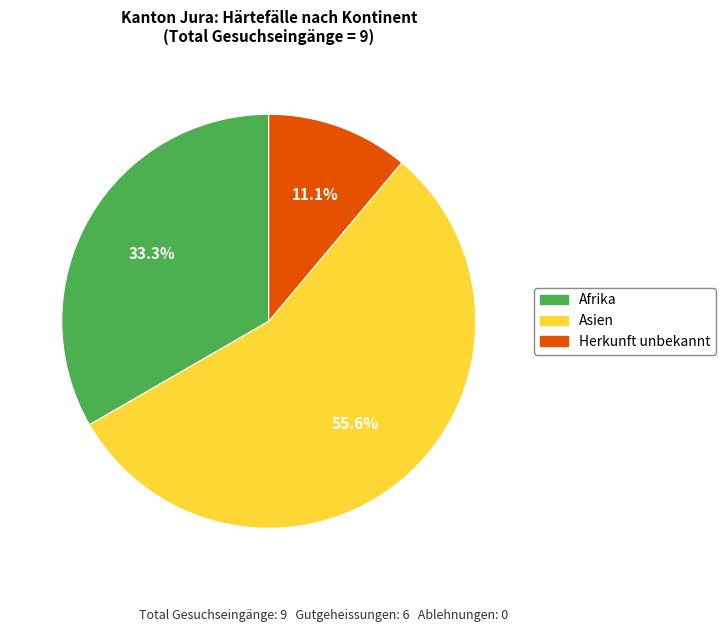

Count the number of slices in the pie.

3